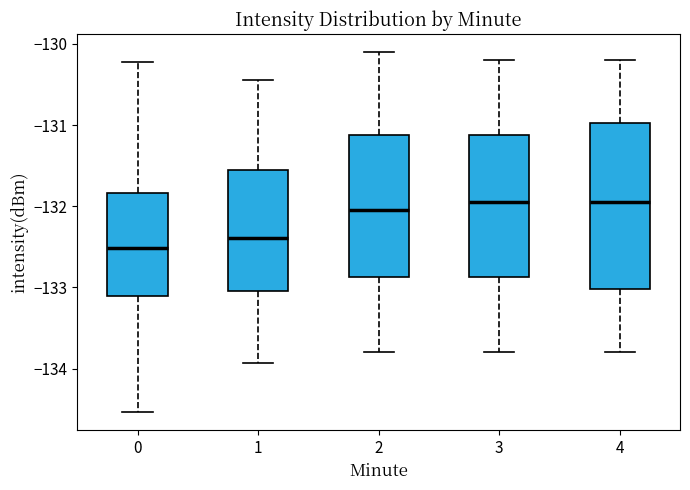

Reading left to right, read every box against the y-axis: the position of its median line, the range the box covers, and the ends of its whiskers. The values are not printed on the chart, so give them approximately, as read against the axis.

0: median -132.5, box -133.1 to -131.8, whiskers -134.5 to -130.2
1: median -132.4, box -133.0 to -131.5, whiskers -133.9 to -130.4
2: median -132.0, box -132.9 to -131.1, whiskers -133.8 to -130.1
3: median -131.9, box -132.9 to -131.1, whiskers -133.8 to -130.2
4: median -131.9, box -133.0 to -131.0, whiskers -133.8 to -130.2